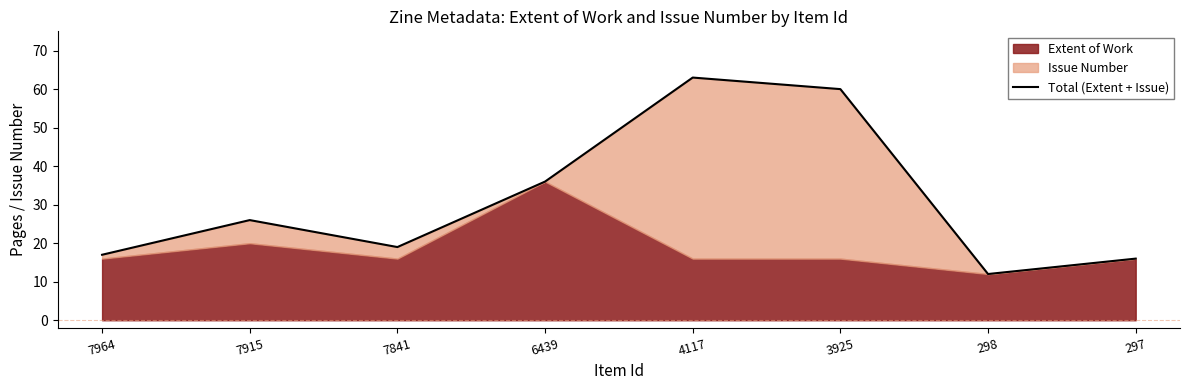

How many values are below 26?

4